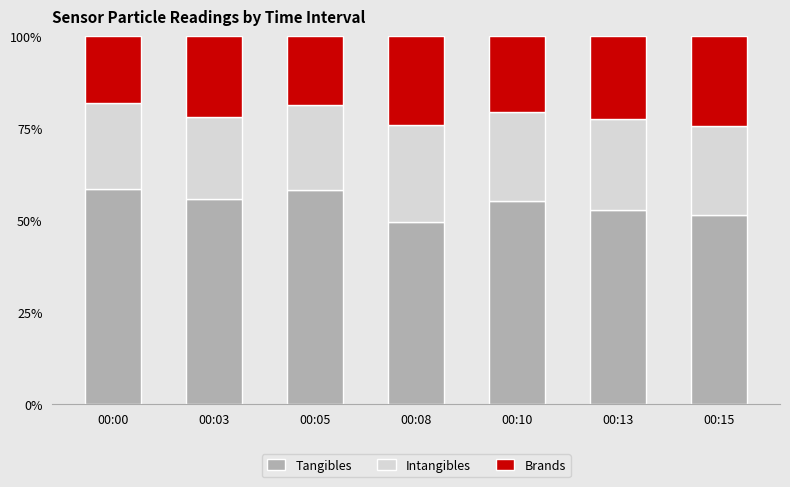

True or false: Tangibles has a value of 58.3 at 00:00.

True